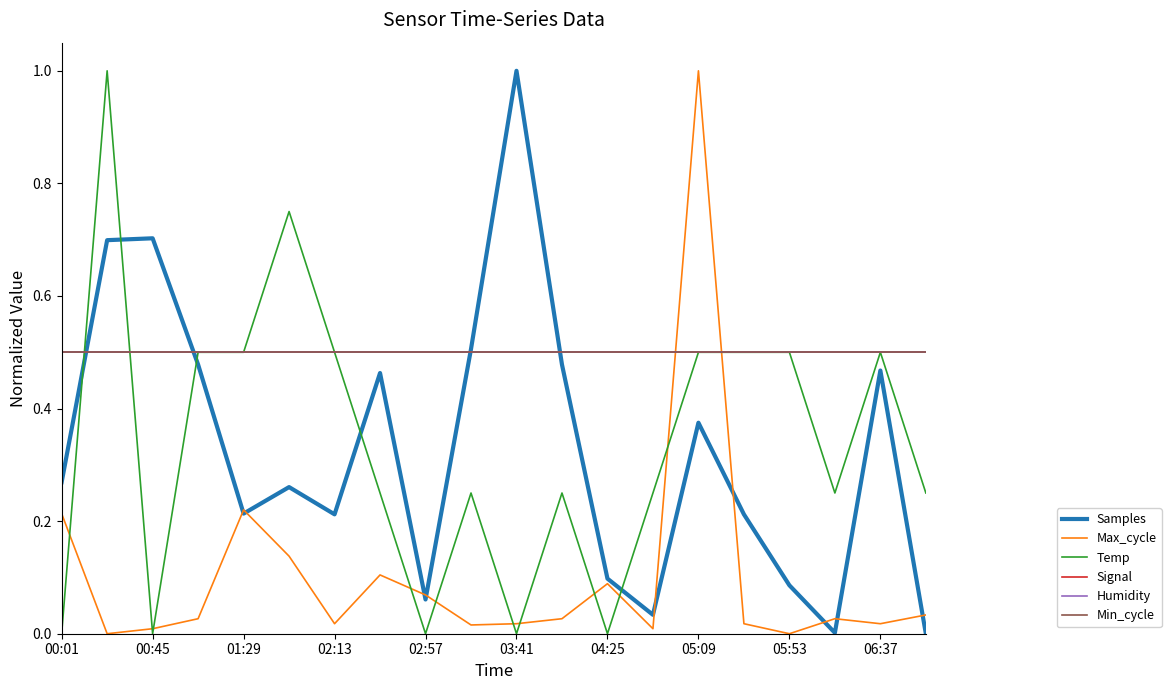

How many lines are shown in the chart?

6